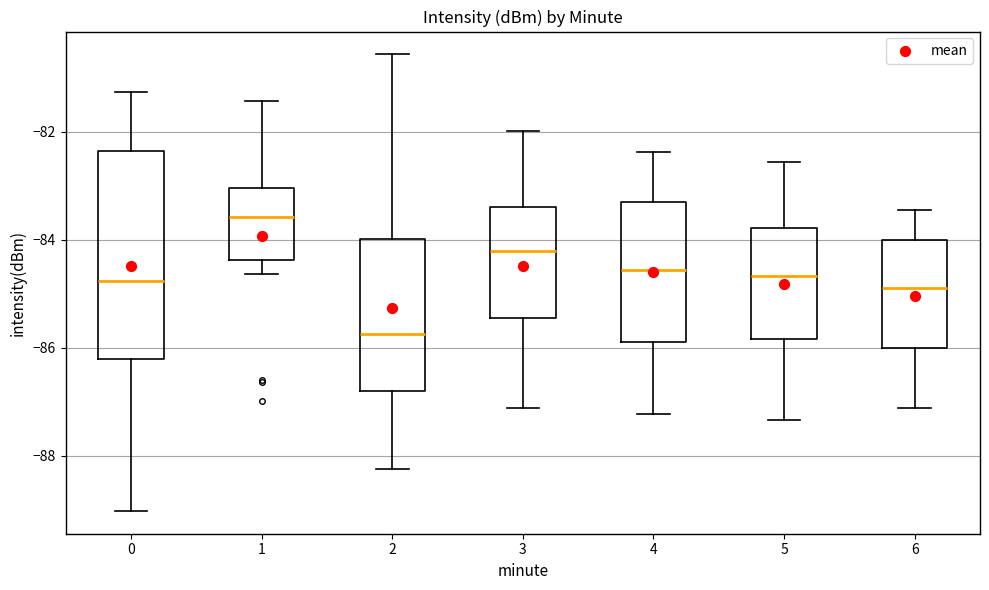

Where does the lower whisker of the box at x = 5 end on the y-axis? The values are not printed on the chart, so give them approximately, as read against the axis.

-87.4